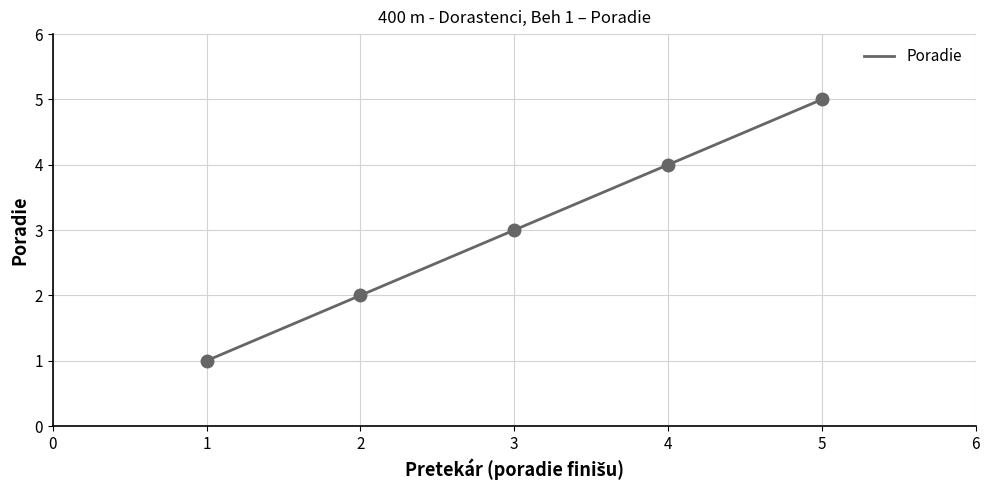

Count the values in the range 2 to 4.

3